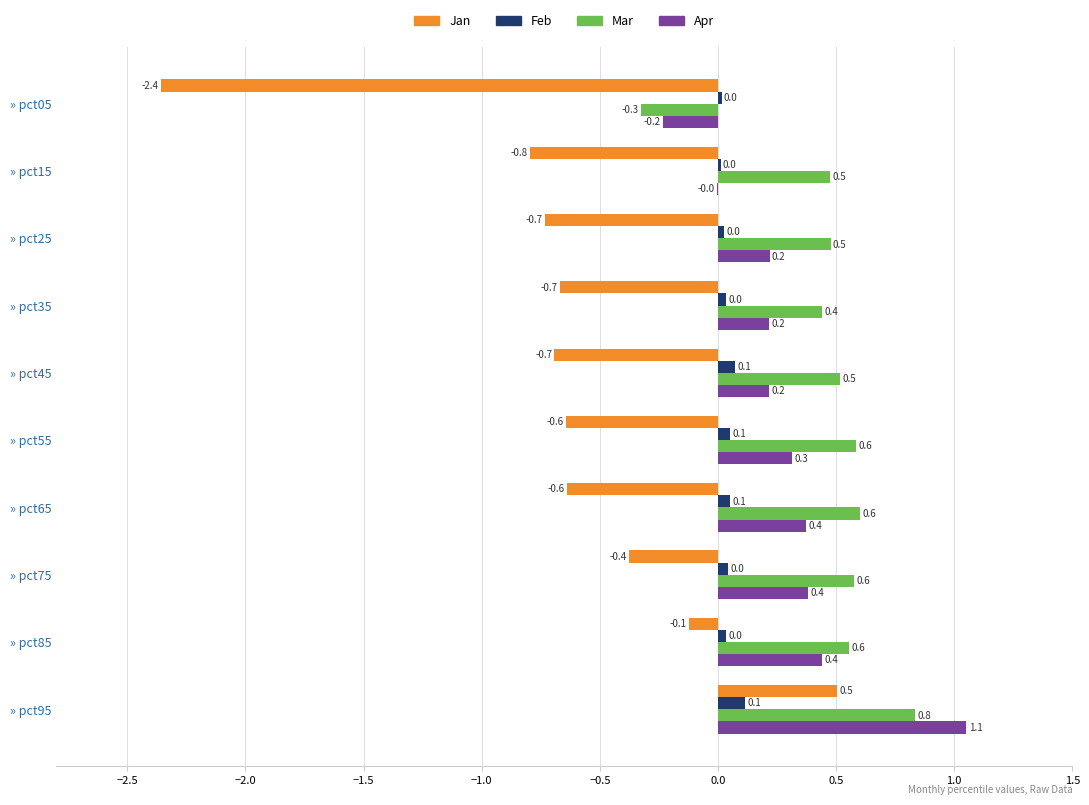

What value does the Mar series have at » pct45?

0.5